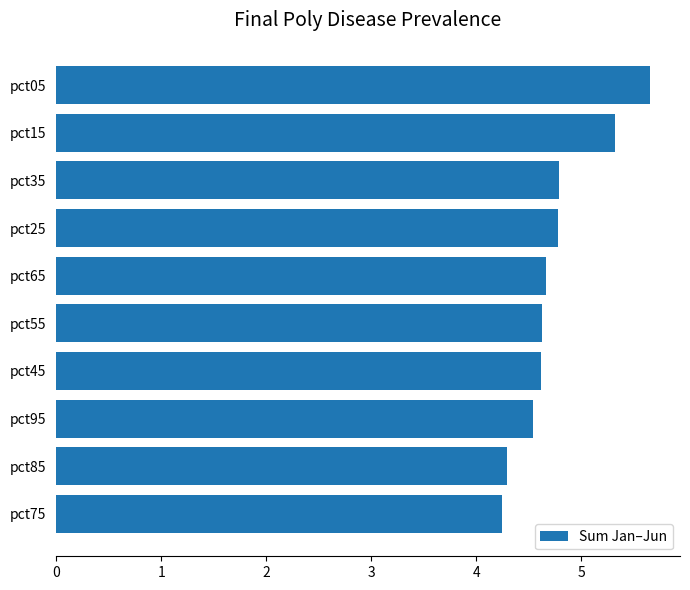

Count the number of data series in this chart.

1